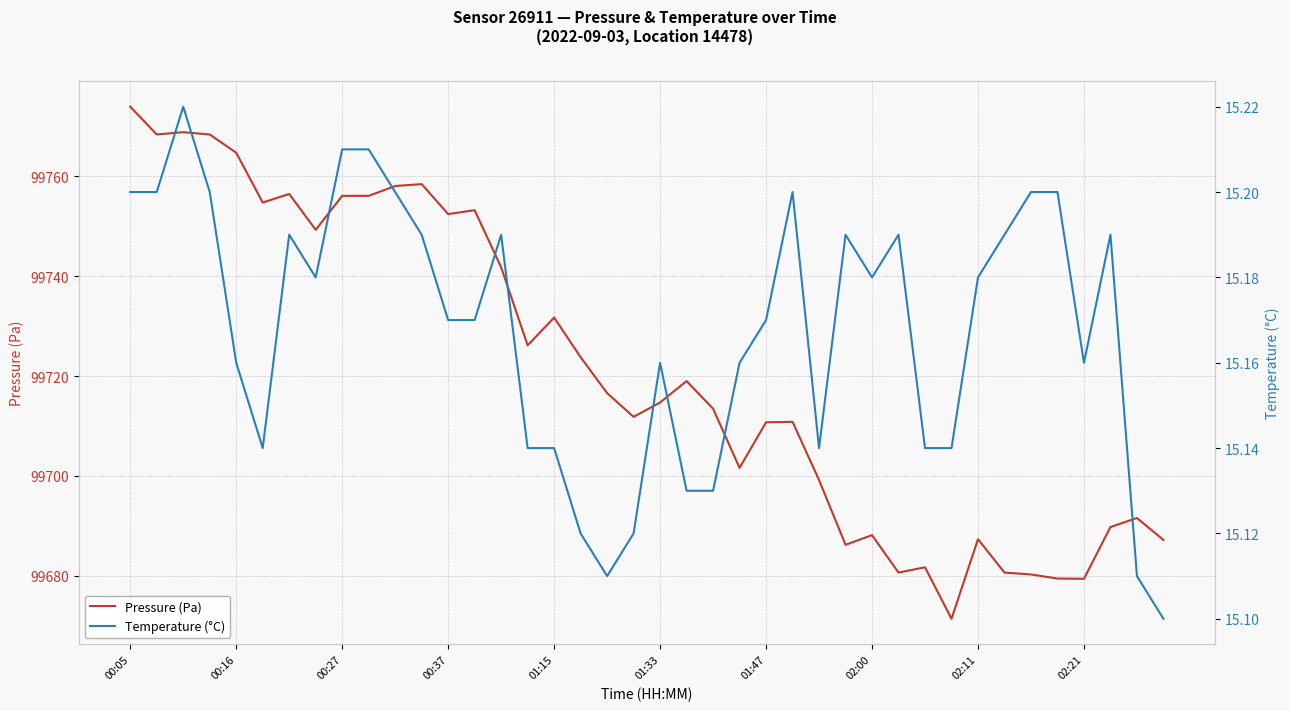

True or false: Pressure (Pa) has a value of 99679.4 at 02:21.

True